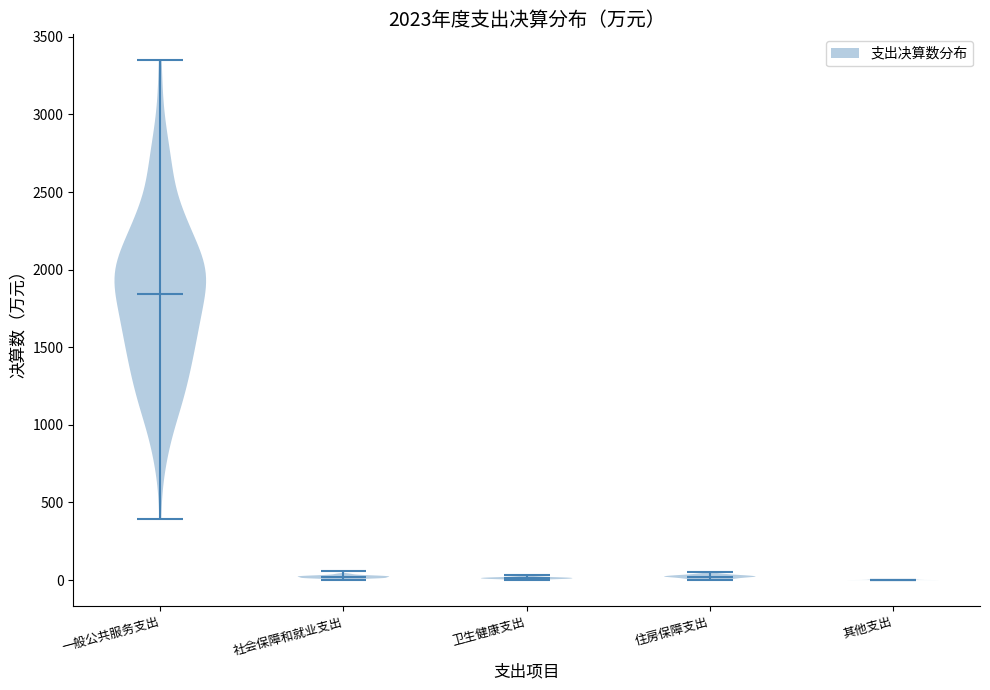

Reading left to right, read every violin against the y-axis: where its median line is, and the lowest and highest points it reaches. The values are not printed on the chart, so give them approximately, as read against the axis.

一般公共服务支出: median line 1850, lowest point 400, highest point 3350
社会保障和就业支出: median line 0, lowest point 0, highest point 50
卫生健康支出: median line 0, lowest point 0, highest point 50
住房保障支出: median line 0, lowest point 0, highest point 50
其他支出: median line 0, lowest point 0, highest point 0